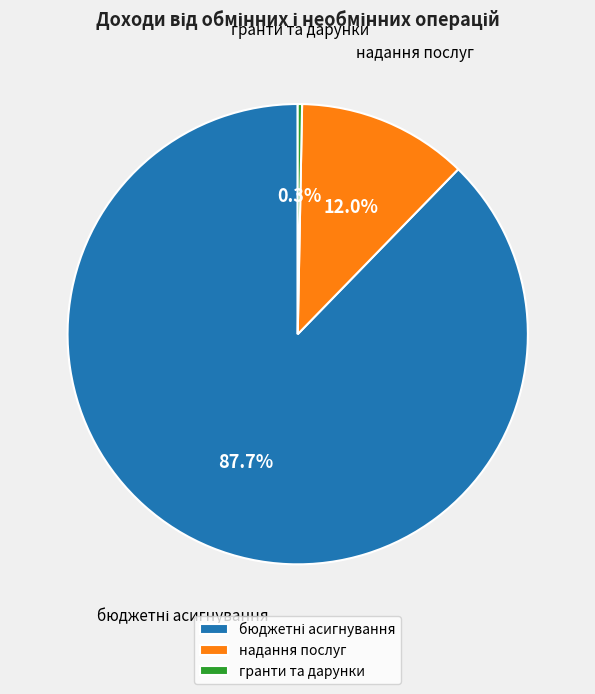

To the nearest percent, what is the difference between the надання послуг and гранти та дарунки slice percentages?

12%